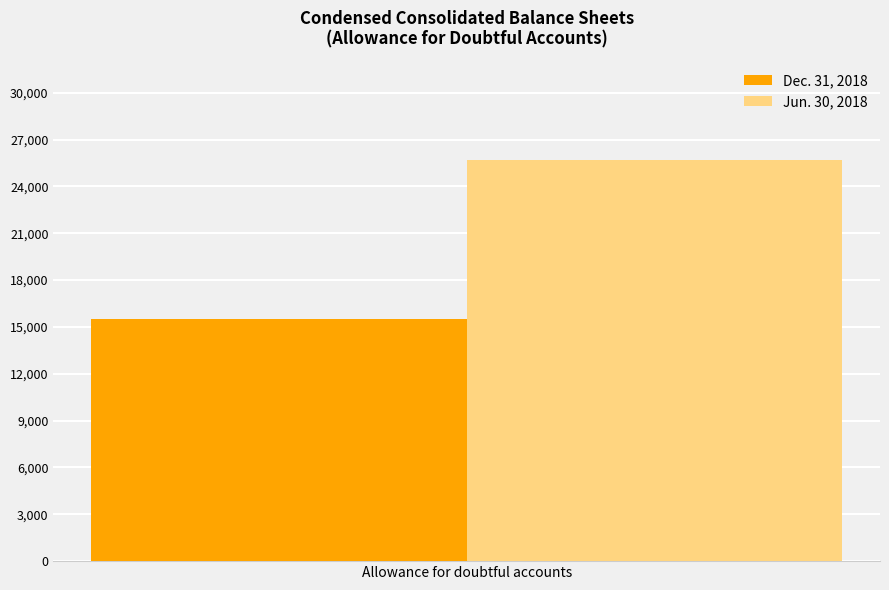

The value of Jun. 30, 2018 at Allowance for doubtful accounts is 40686. True or false?

False